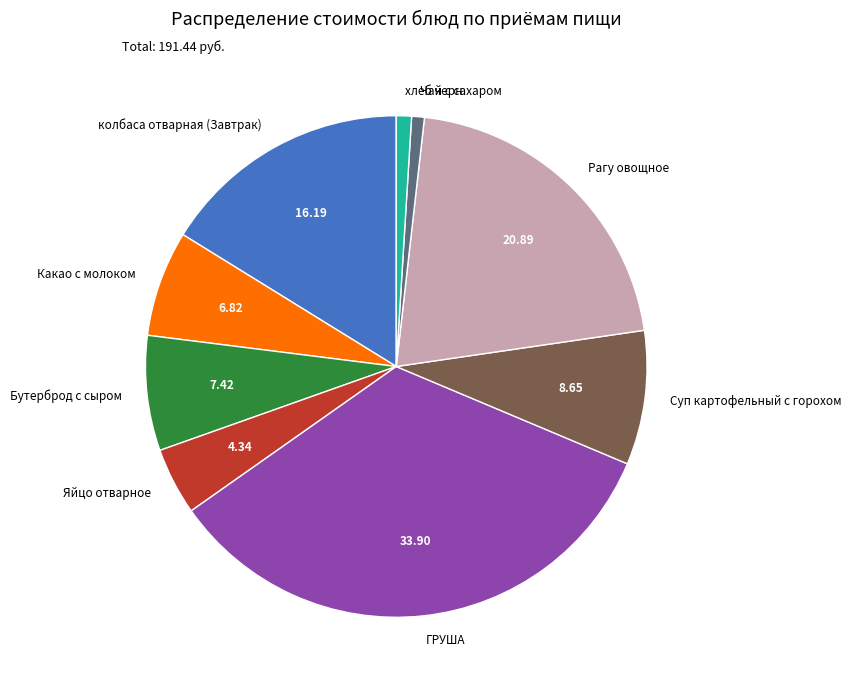

What is the largest slice in the pie chart?

ГРУША